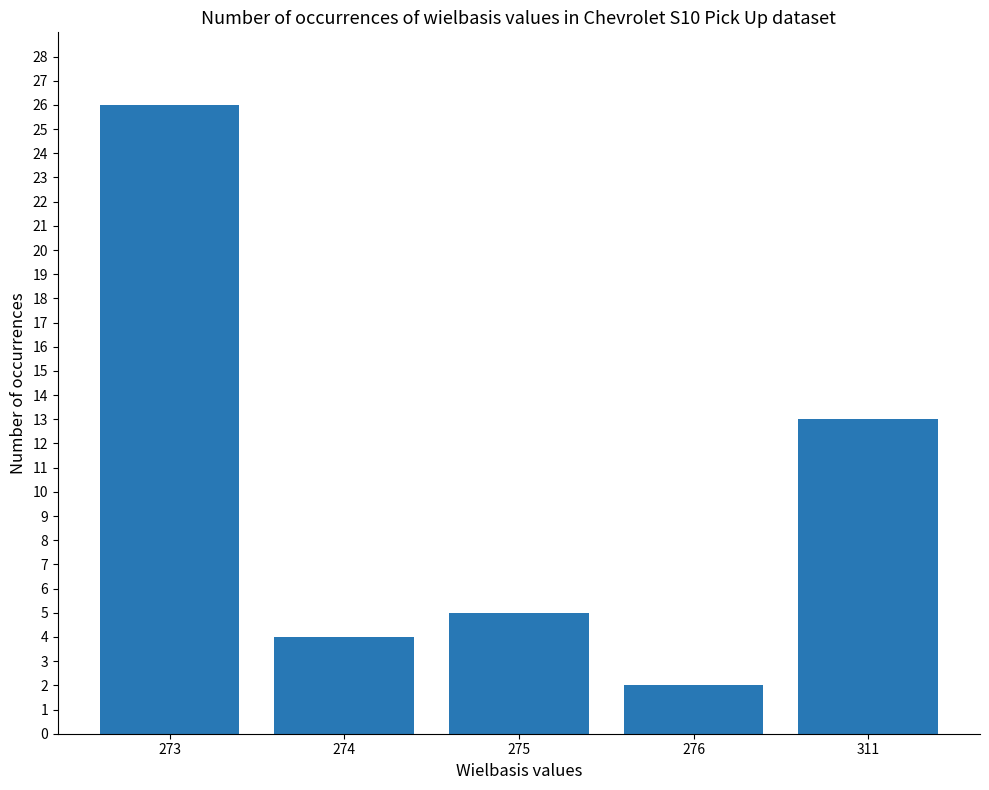

Which category has the highest value across all series?

273